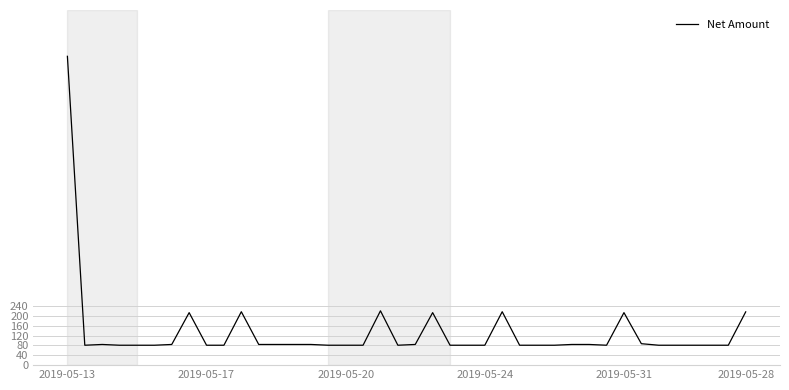

What is the smallest value displayed?

80.8